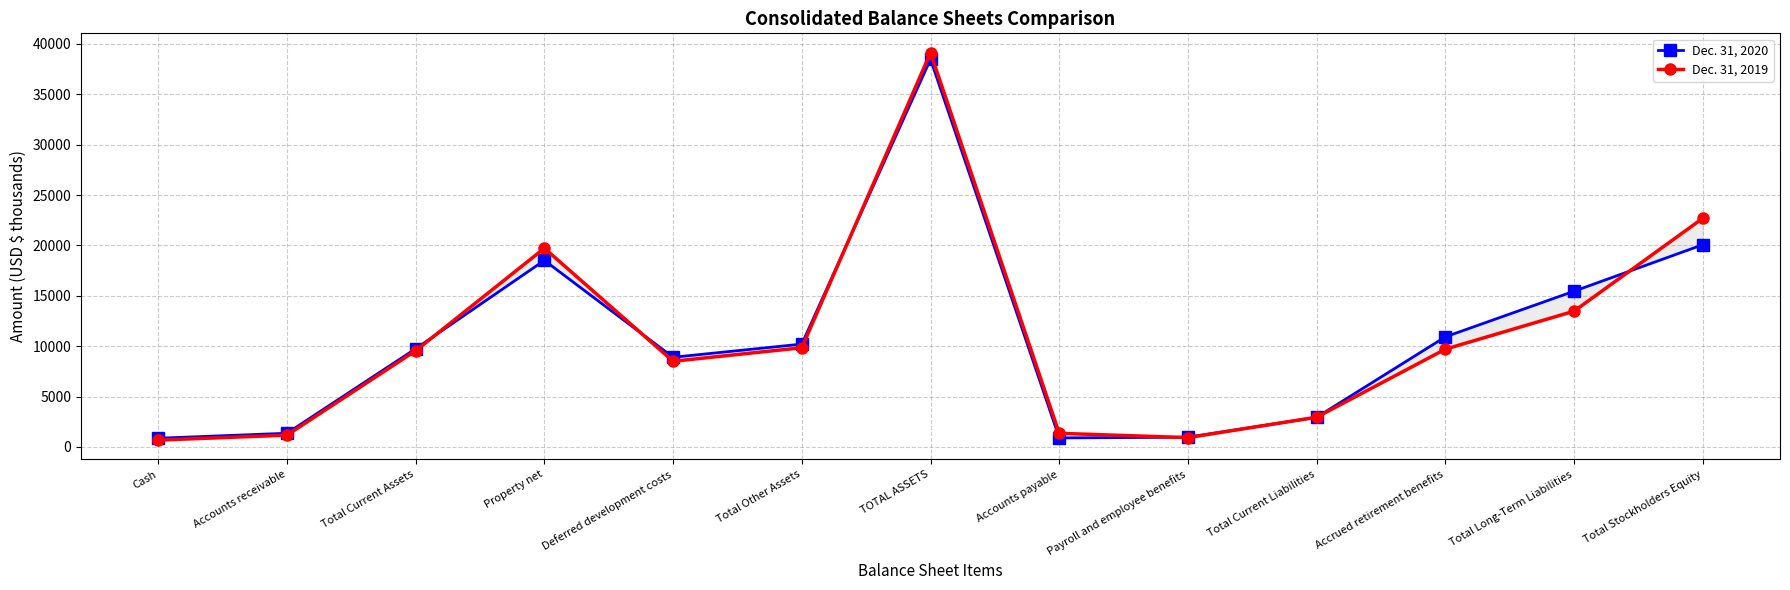

Reading left to right, what are all the values shown in this chart?

Dec. 31, 2020: Cash=869	Accounts receivable=1362	Total Current Assets=9751	Property net=18511	Deferred development costs=8901	Total Other Assets=10208	TOTAL ASSETS=38470	Accounts payable=899	Payroll and employee benefits=970	Total Current Liabilities=2947	Accrued retirement benefits=10926	Total Long-Term Liabilities=15456	Total Stockholders Equity=20067
Dec. 31, 2019: Cash=683	Accounts receivable=1173	Total Current Assets=9554	Property net=19719	Deferred development costs=8504	Total Other Assets=9846	TOTAL ASSETS=39119	Accounts payable=1356	Payroll and employee benefits=928	Total Current Liabilities=2952	Accrued retirement benefits=9702	Total Long-Term Liabilities=13475	Total Stockholders Equity=22692